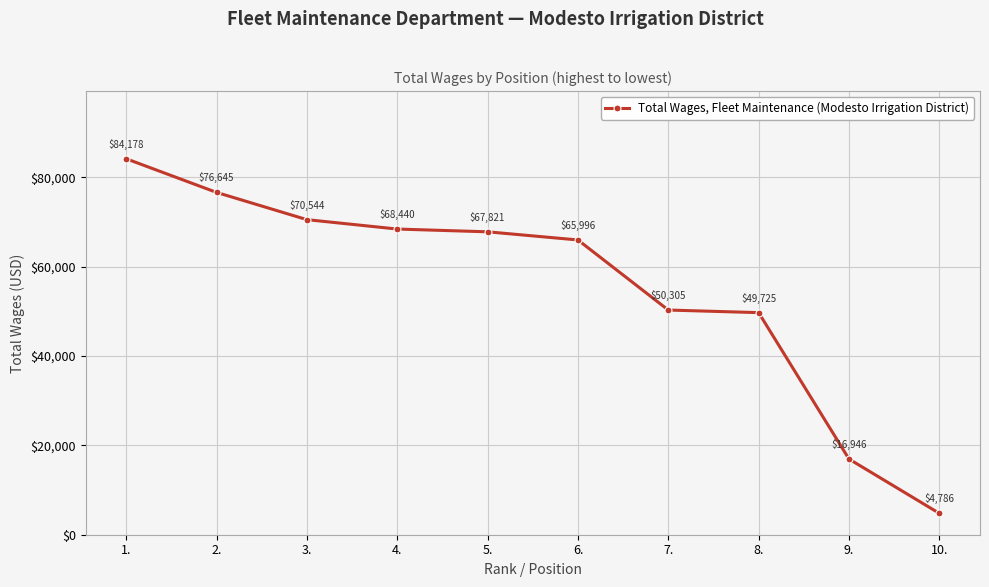

What is the label of the 6th point from the right?

5.